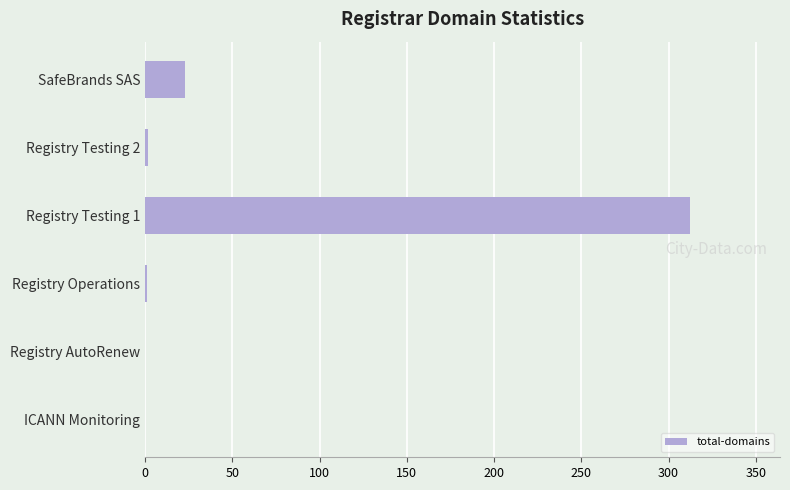

How many categories are shown in the chart?

6